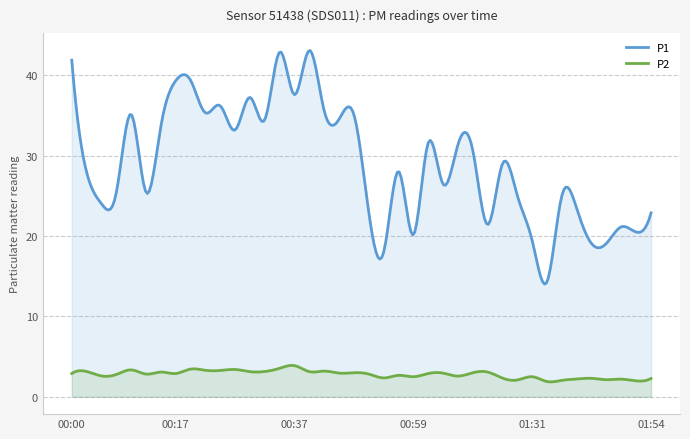

Count the number of data series in this chart.

2